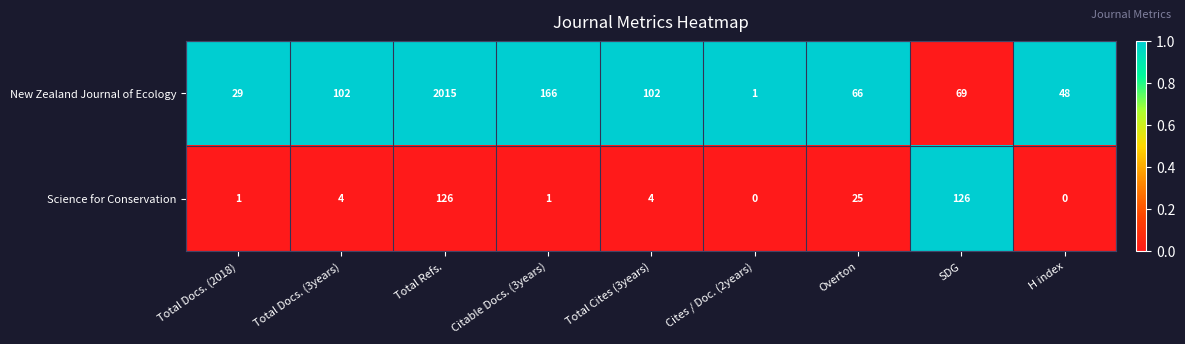

Which series has the widest spread of values?

New Zealand Journal of Ecology